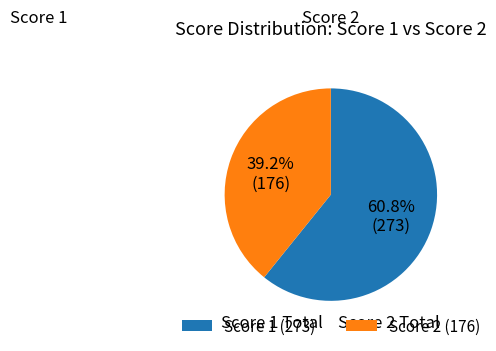

Approximately how many times larger is the value at Score 2 (176) compared to Score 1 (273)?

0.6